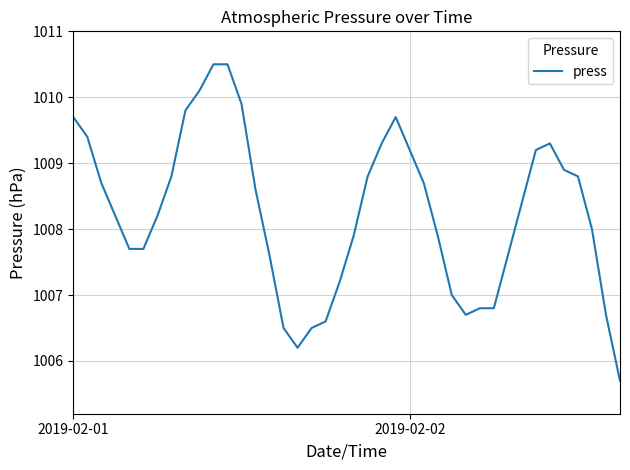

How many lines are shown in the chart?

1